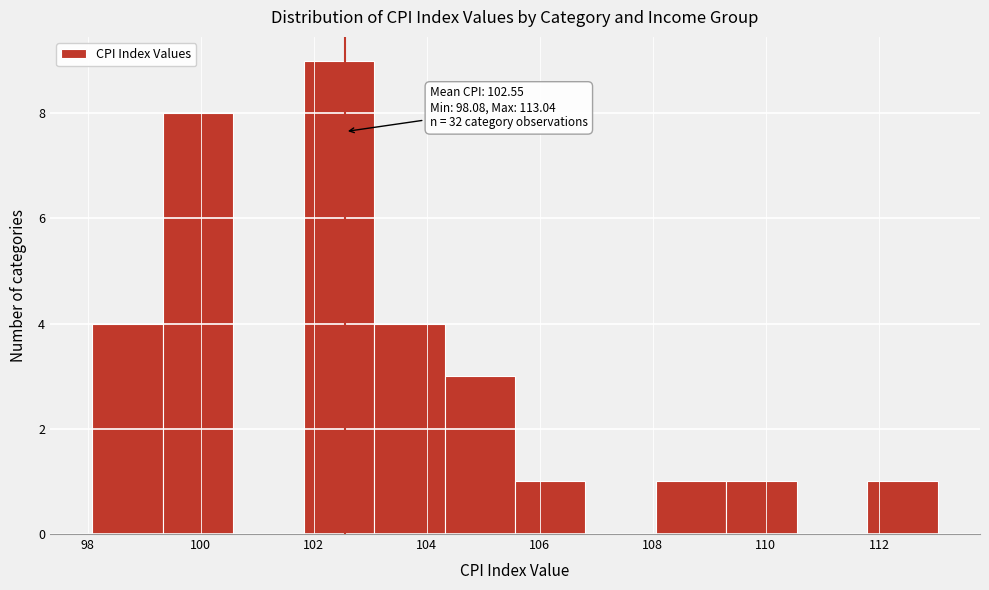

Which range on the x-axis has the tallest bar?

101.8 to 103.0